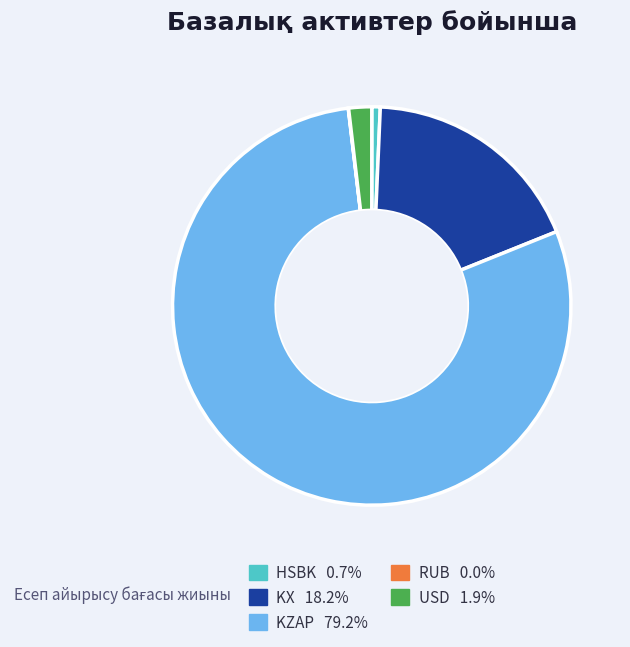

Is there a majority slice in this chart?

Yes